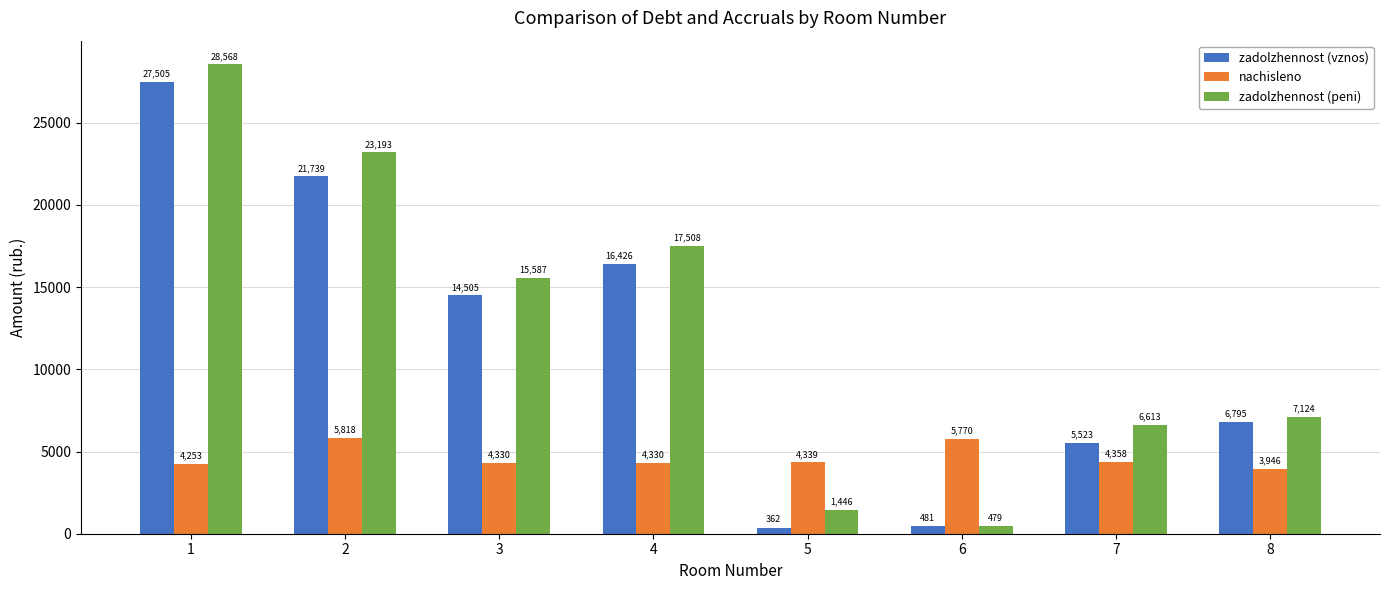

The zadolzhennost (peni) series shows 31491.4 at 4. True or false?

False